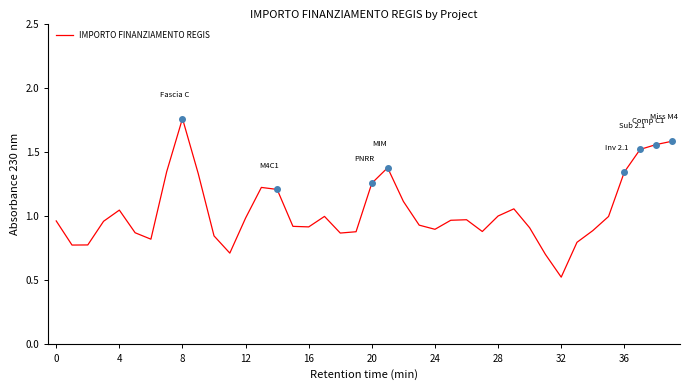

What is the smallest value displayed?

0.5